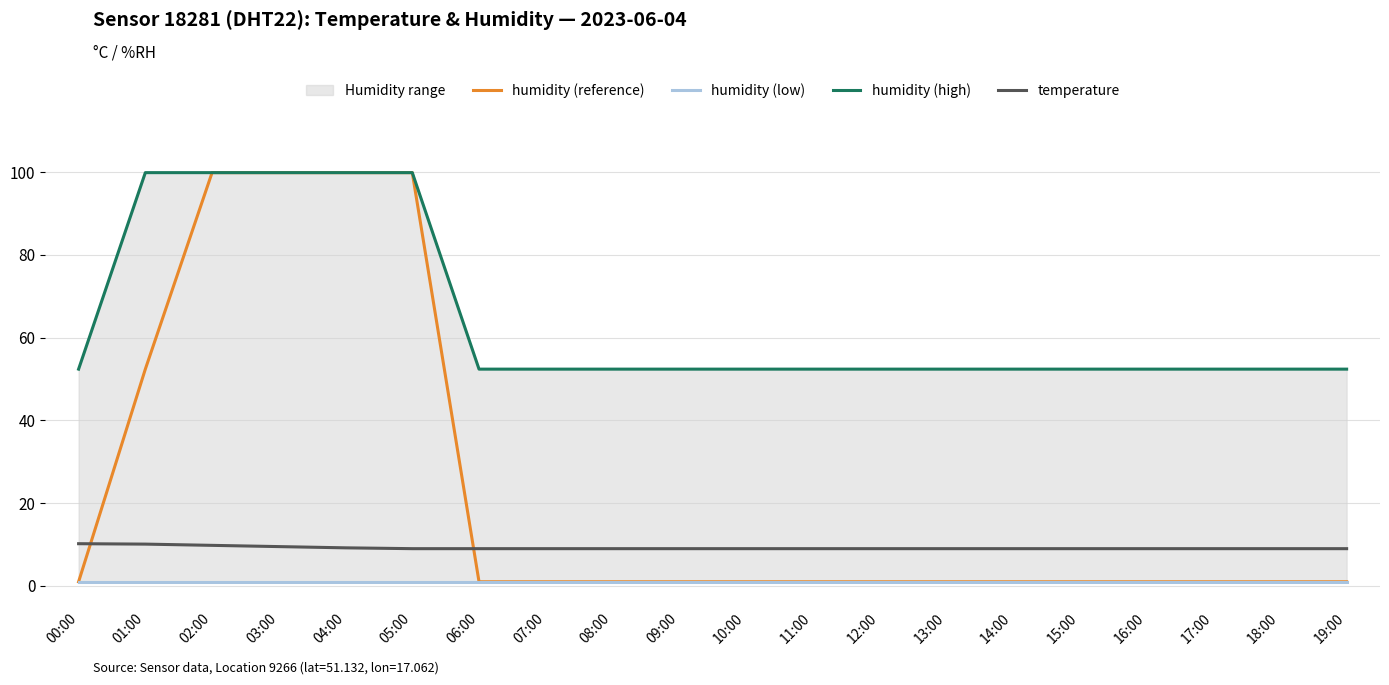

Is it true that humidity (reference) equals 52.4 at 01:00?

True